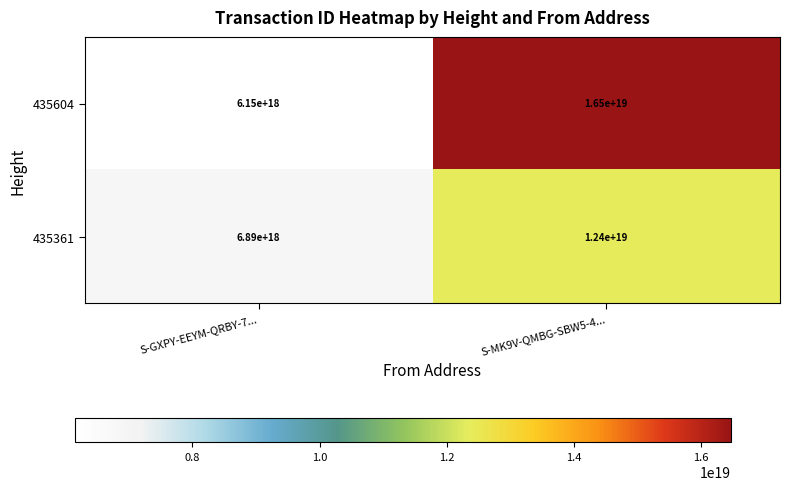

At how many categories does at least one series exceed 12511188972422367232?

1